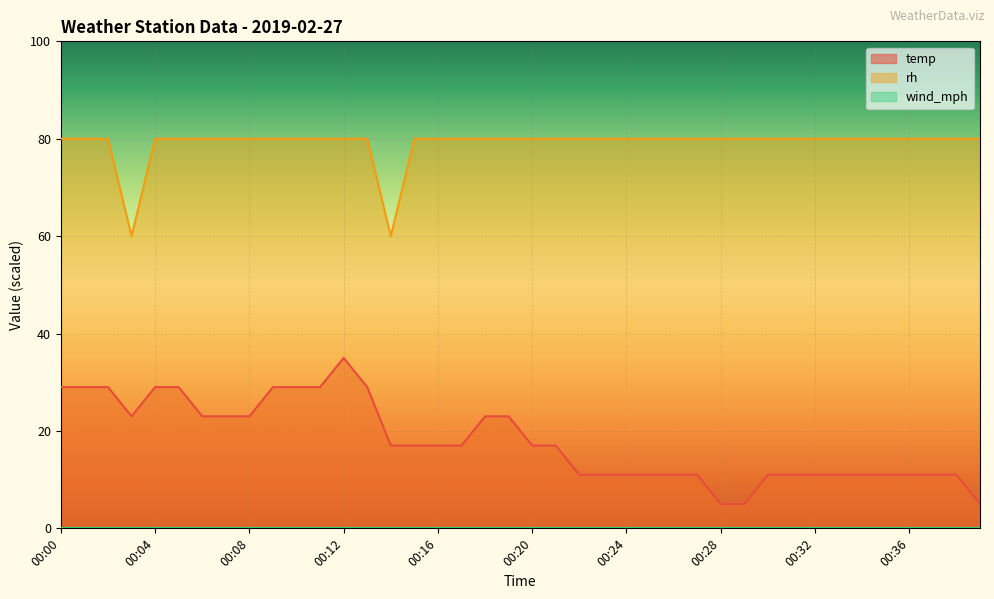

Where is temp nearest to the value 19?

00:14